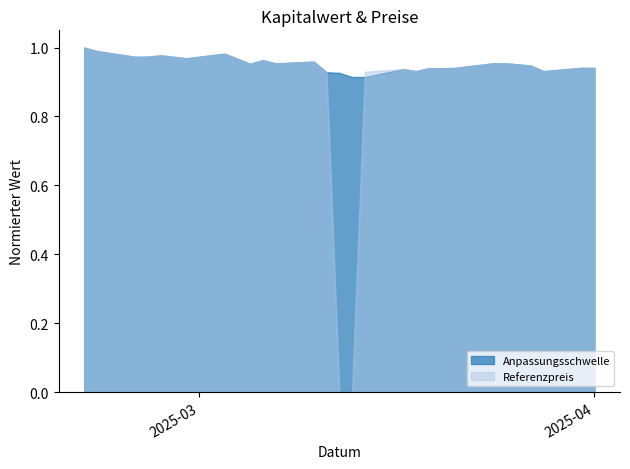

True or false: Anpassungsschwelle and Kapitalwert cross at least once.

False